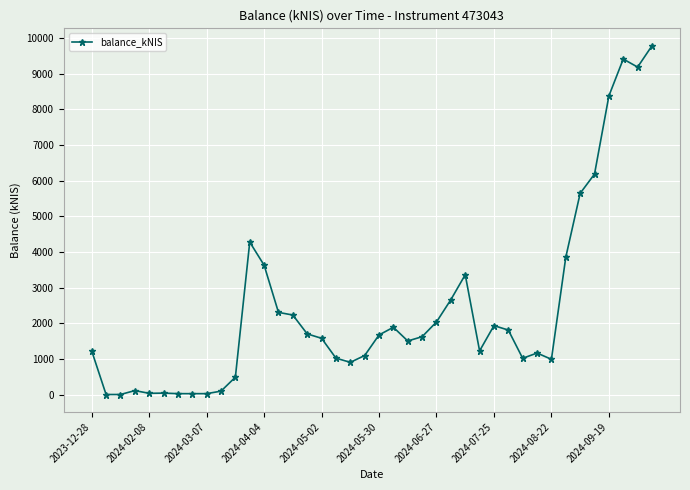

How many series are shown in this chart?

1